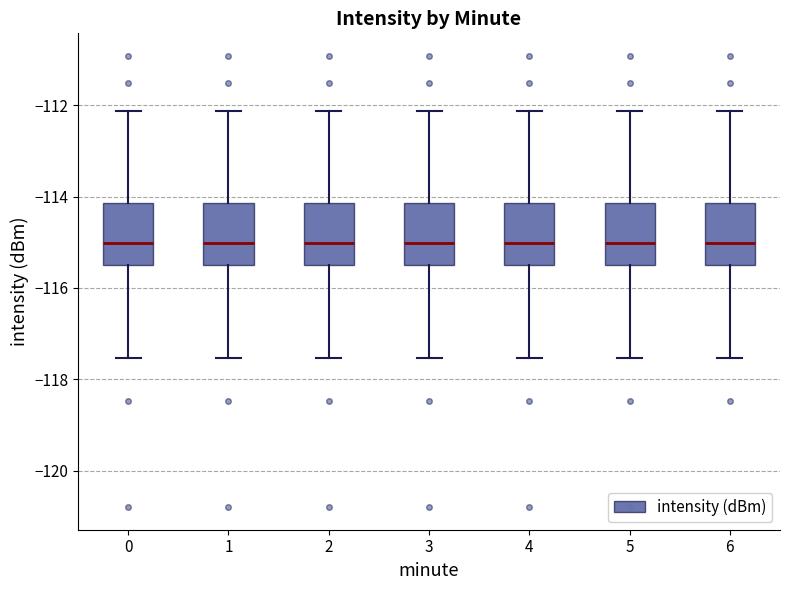

Reading left to right, transcribe this box plot: for each box, give where its median line is, the range the box spans, and where its two whiskers end, as read against the y-axis. The values are not printed on the chart, so give them approximately, as read against the axis.

0: median -115.0, box -115.4 to -114.2, whiskers -117.6 to -112.2
1: median -115.0, box -115.4 to -114.2, whiskers -117.6 to -112.2
2: median -115.0, box -115.4 to -114.2, whiskers -117.6 to -112.2
3: median -115.0, box -115.4 to -114.2, whiskers -117.6 to -112.2
4: median -115.0, box -115.4 to -114.2, whiskers -117.6 to -112.2
5: median -115.0, box -115.4 to -114.2, whiskers -117.6 to -112.2
6: median -115.0, box -115.4 to -114.2, whiskers -117.6 to -112.2